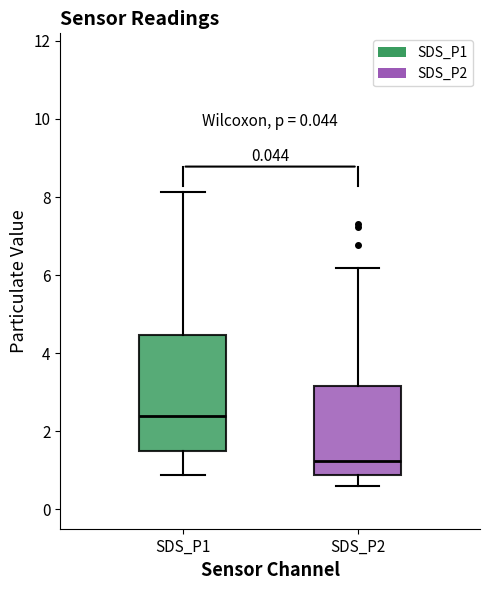

Reading left to right, transcribe this box plot: for each box, give where its median line is, the range the box spans, and where its two whiskers end, as read against the y-axis. The values are not printed on the chart, so give them approximately, as read against the axis.

SDS_P1: median 2.4, box 1.6 to 4.4, whiskers 0.8 to 8.2
SDS_P2: median 1.2, box 0.8 to 3.2, whiskers 0.6 to 6.2